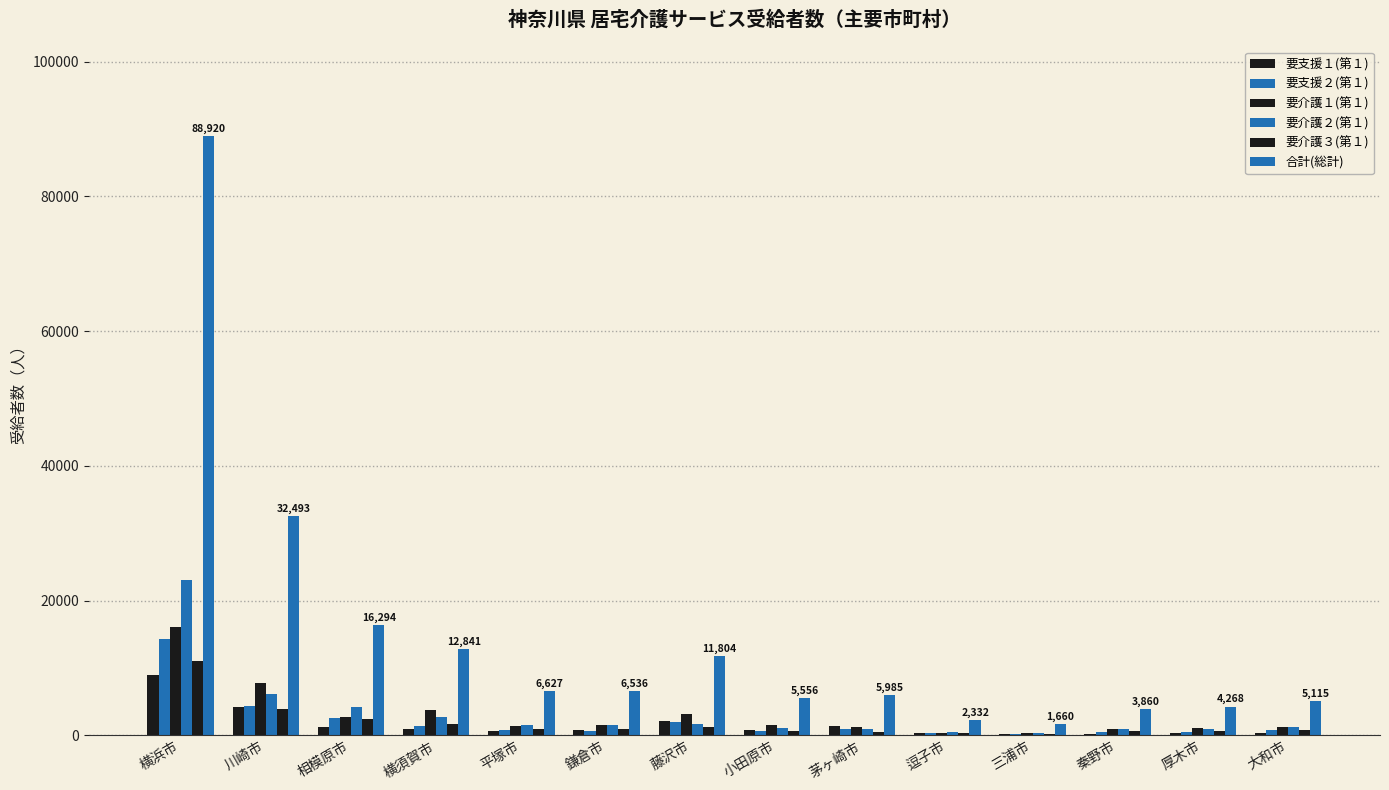

Which series has the largest total across all categories?

合計(総計)